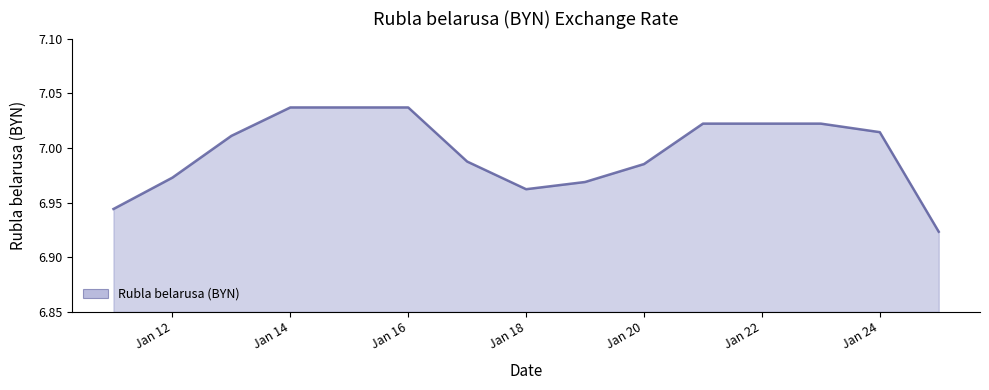

How many lines are shown in the chart?

1